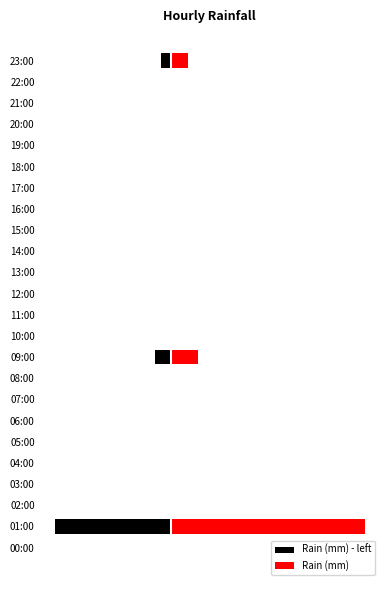

Rank the series at 02:00 from lowest to highest value.

Rain (mm) - left, Rain (mm)